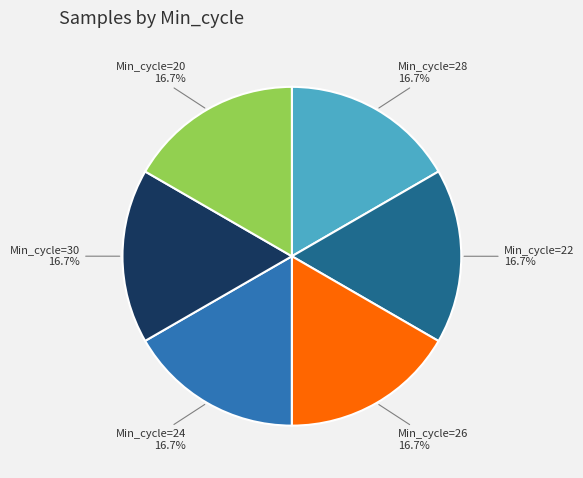

Is there any slice that represents more than half of the pie?

No